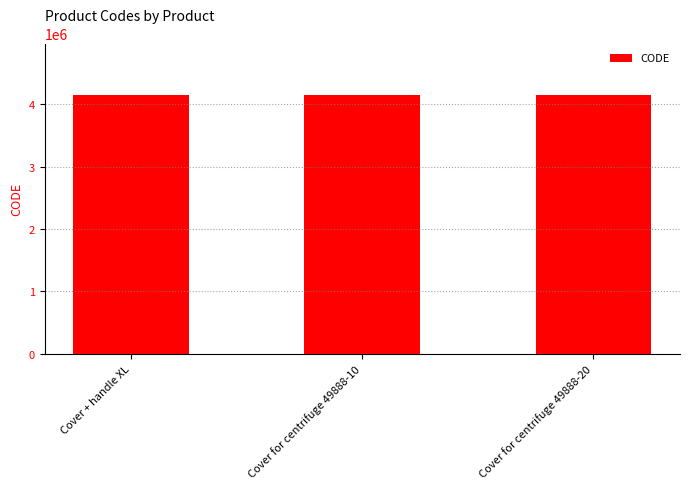

The value at Cover + handle XL is 4145503. True or false?

True